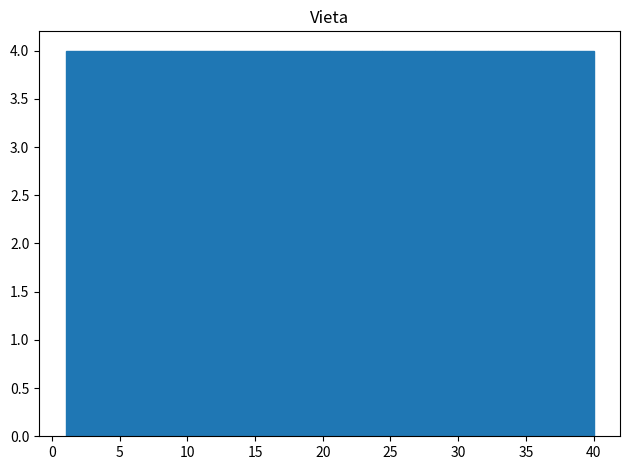

Reading left to right, list every bar in this chart as the range it spans on the x-axis followed by its height. Neither the bar edges nor the heights are printed on the chart, so give them approximately, as read against the axes.

1.0 to 4.9: 4
4.9 to 8.8: 4
8.8 to 12.7: 4
12.7 to 16.6: 4
16.6 to 20.5: 4
20.5 to 24.4: 4
24.4 to 28.3: 4
28.3 to 32.2: 4
32.2 to 36.1: 4
36.1 to 40.0: 4